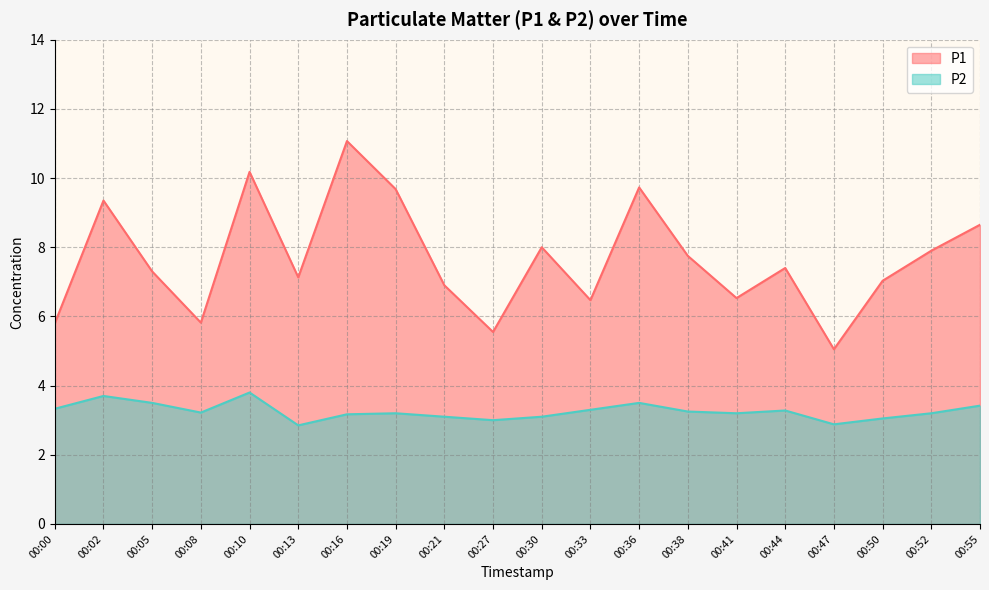

What is the average value of the P2 series?

3.3